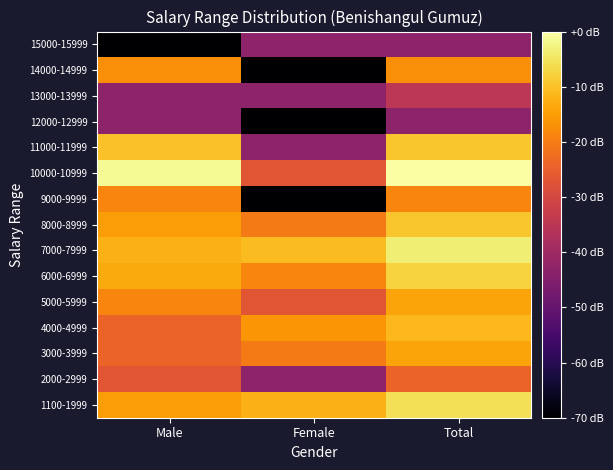

What is the total value across all series at Male?

10.9